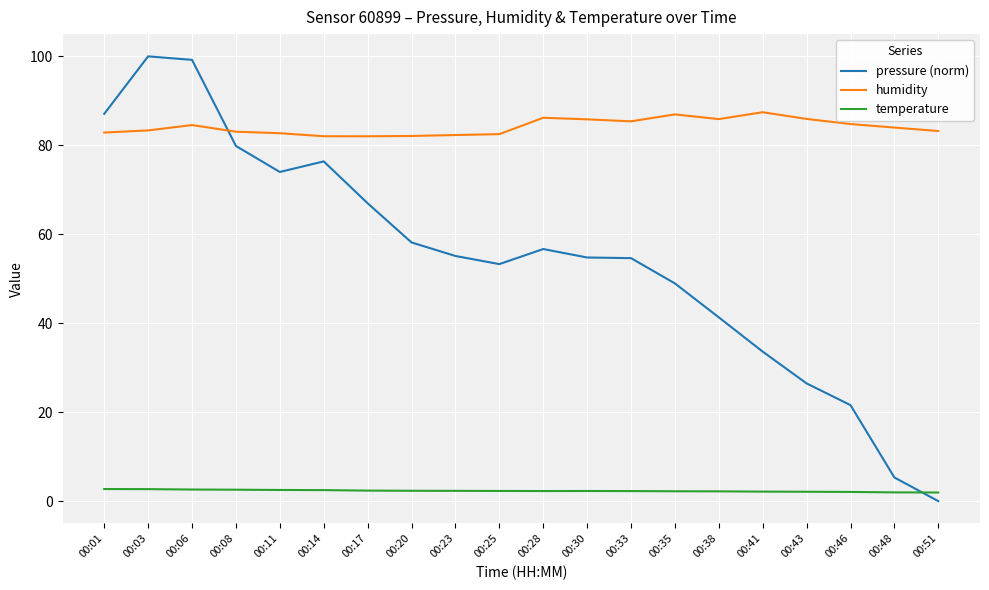

True or false: humidity has a value of 84.0 at 00:48.

True